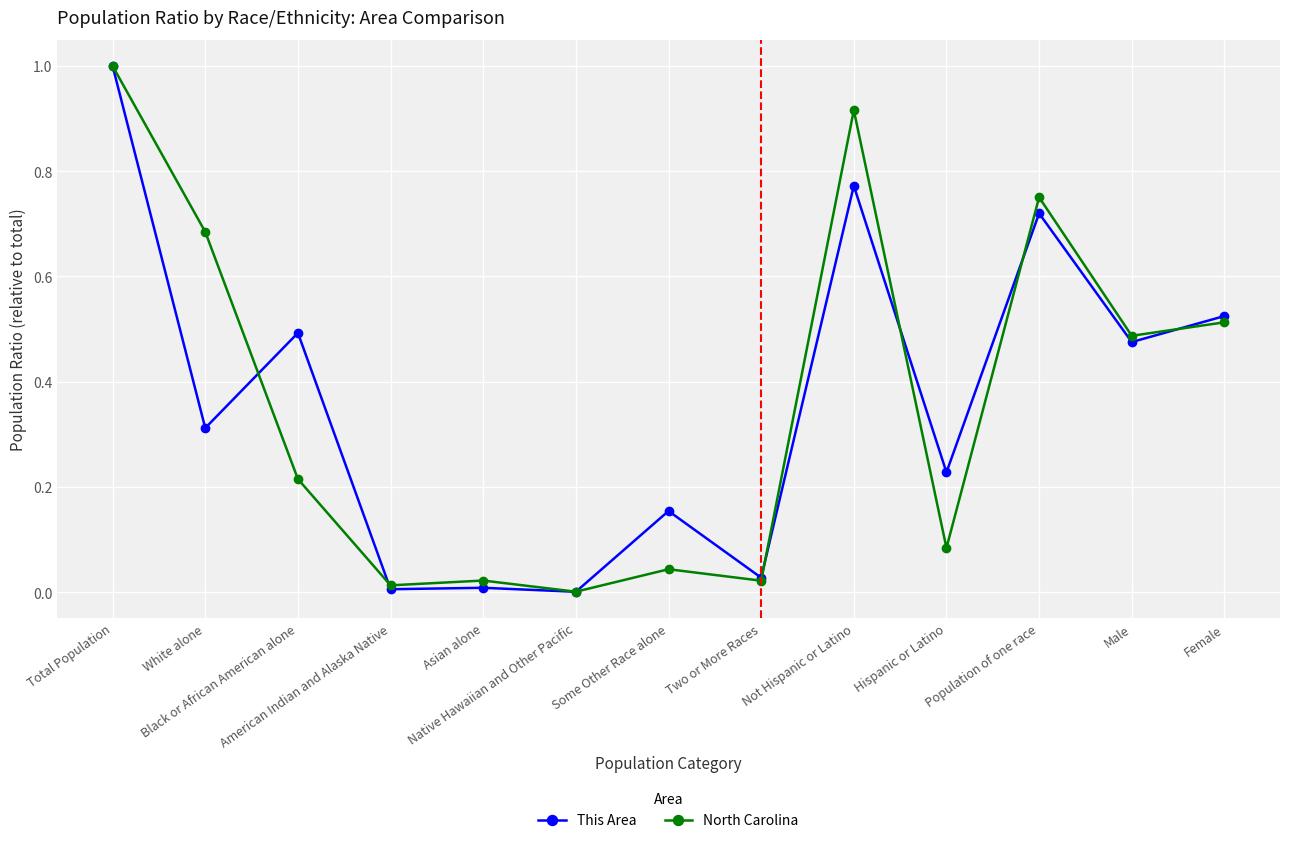

True or false: This Area and North Carolina intersect in this chart.

True